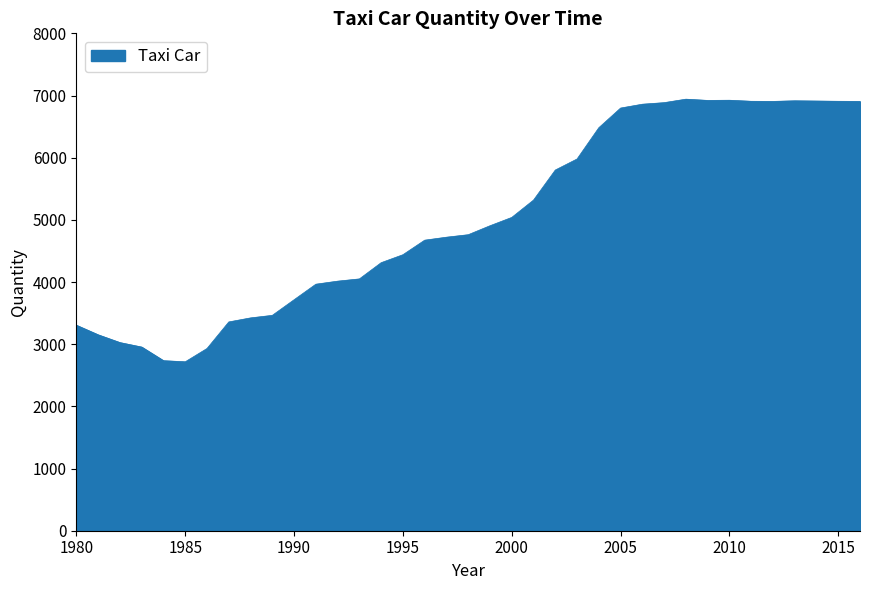

What is the smallest value displayed?

2717